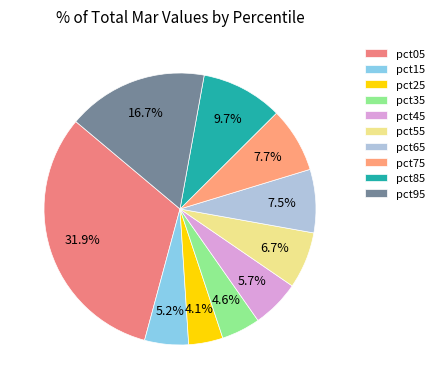

Count the number of slices in the pie.

10